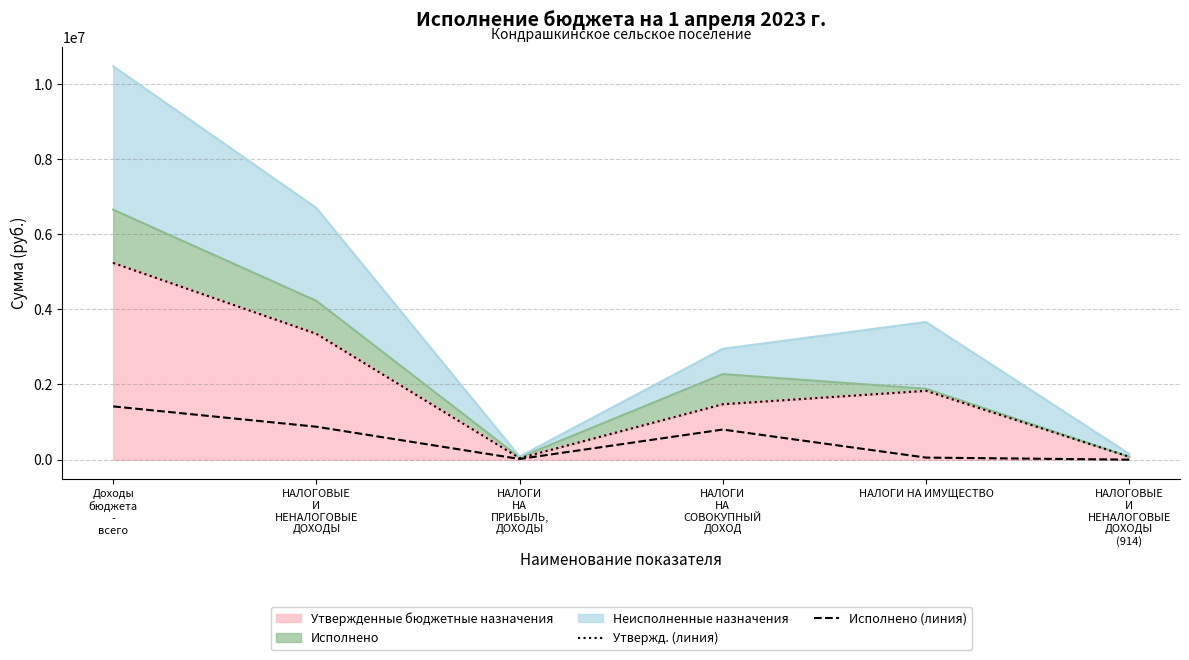

What is the label of the 1st point from the left?

Доходы бюджета - всего